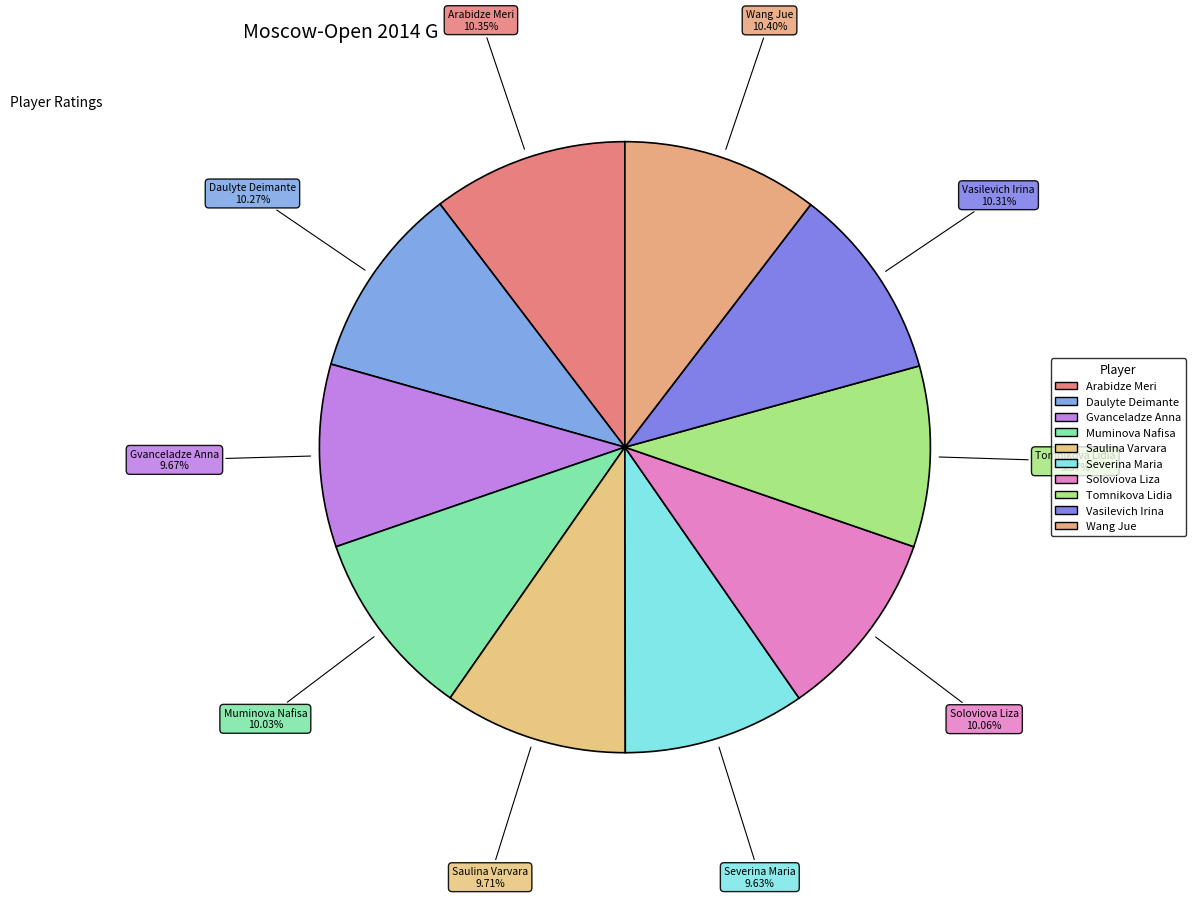

How many segments does this pie chart have?

10